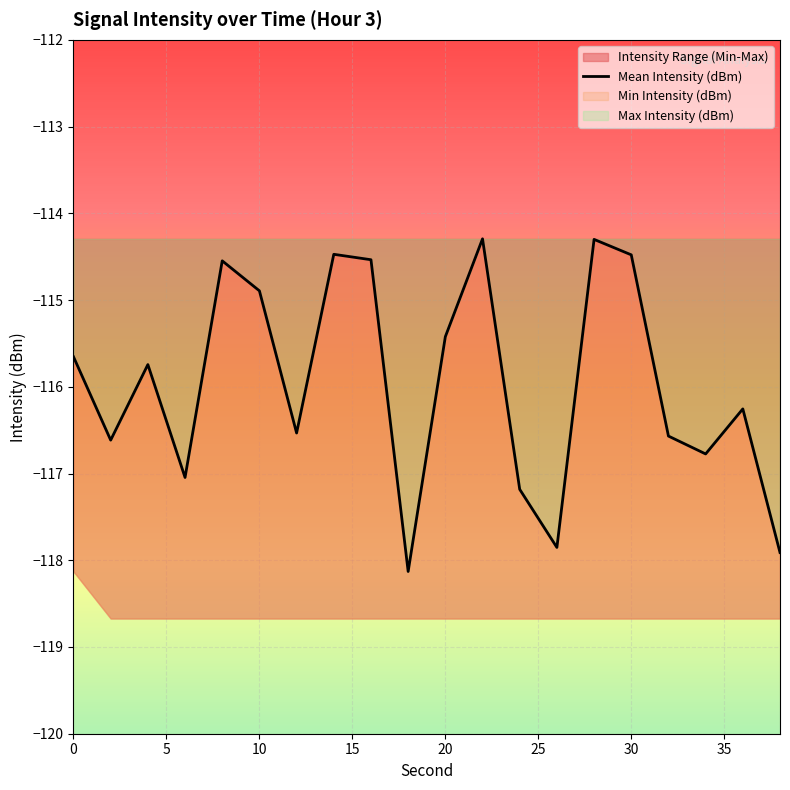

How many data points does each series have?

20